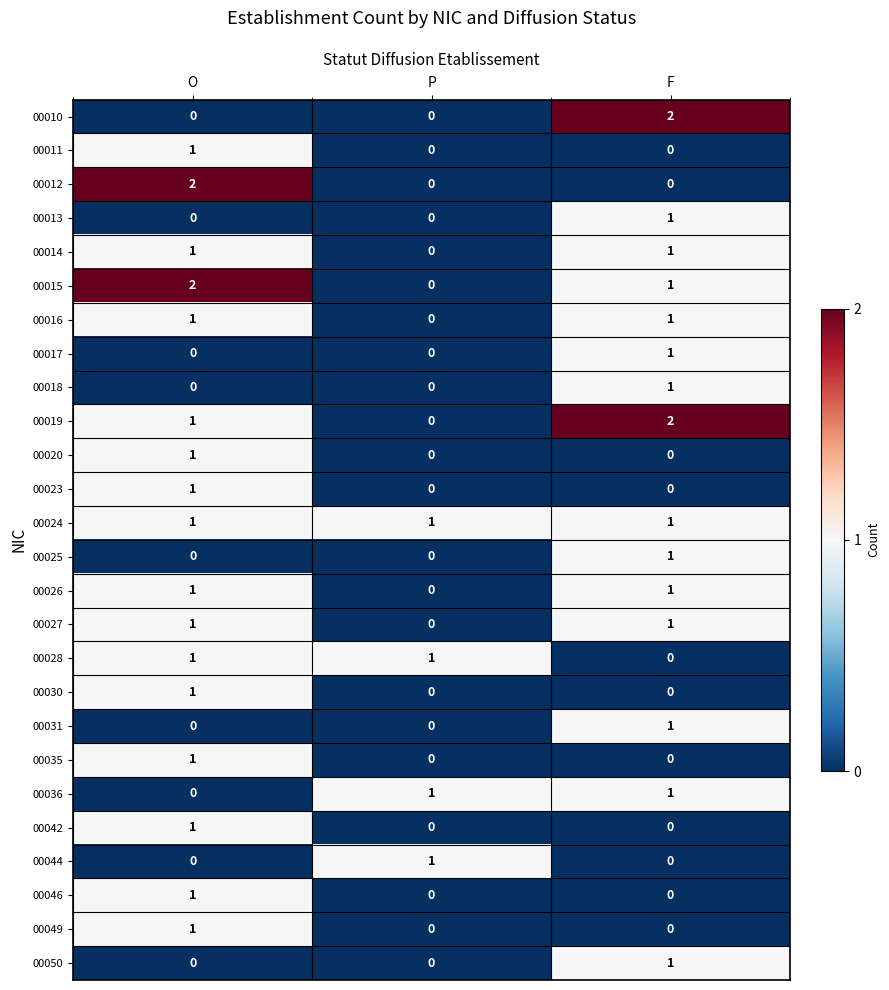

At which label is 00026 closest to 0?

P